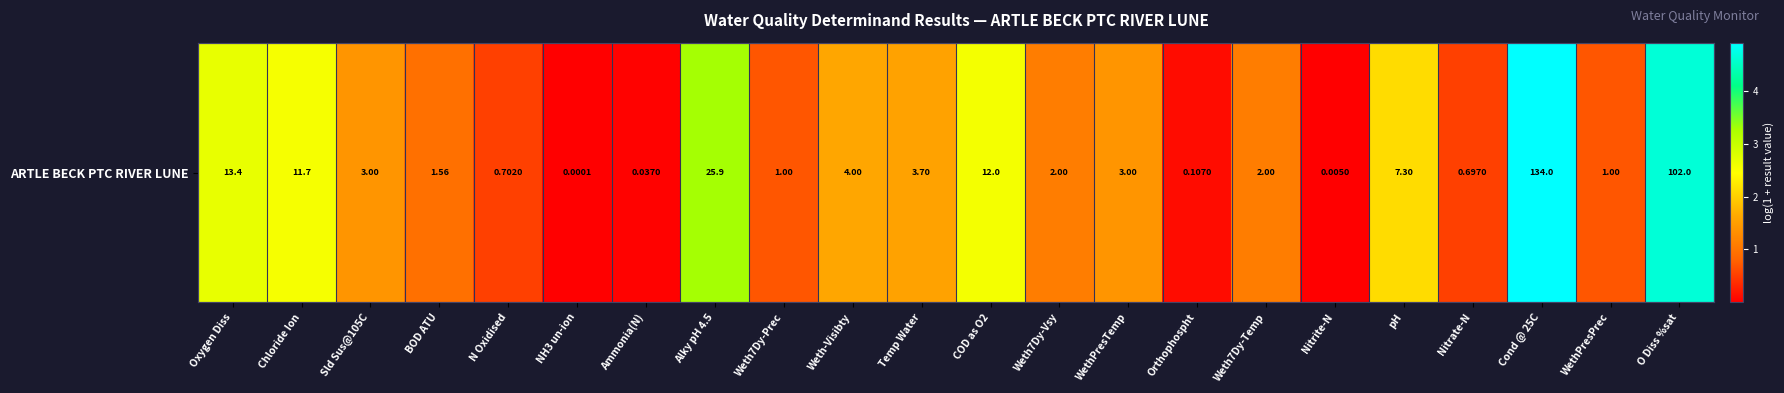

What is the change in value from Ammonia(N) to Temp Water?

+1.5